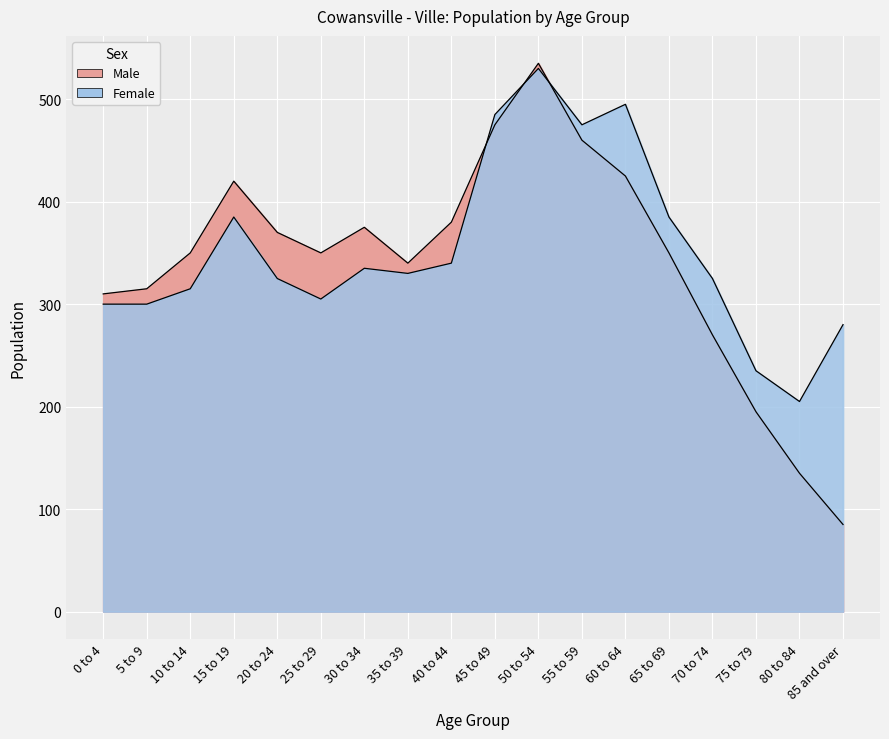

What is the difference between the maximum and second lowest values in the Male series?

400